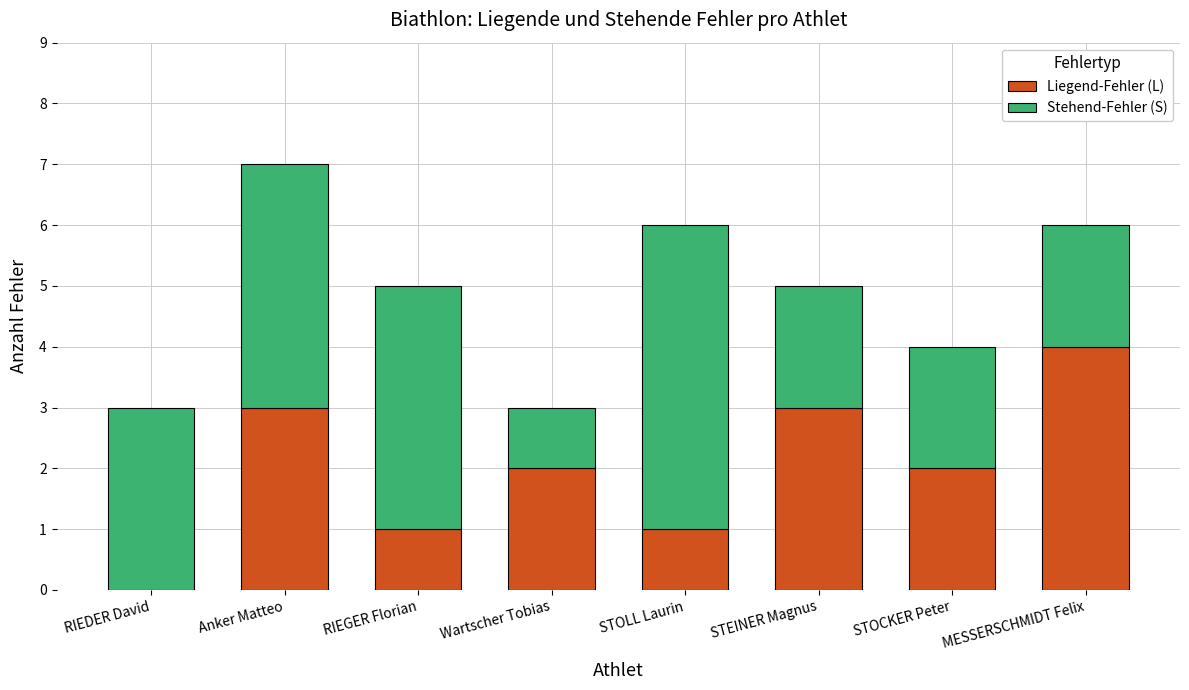

The Liegend-Fehler (L) series shows 1 at STOLL Laurin. True or false?

True